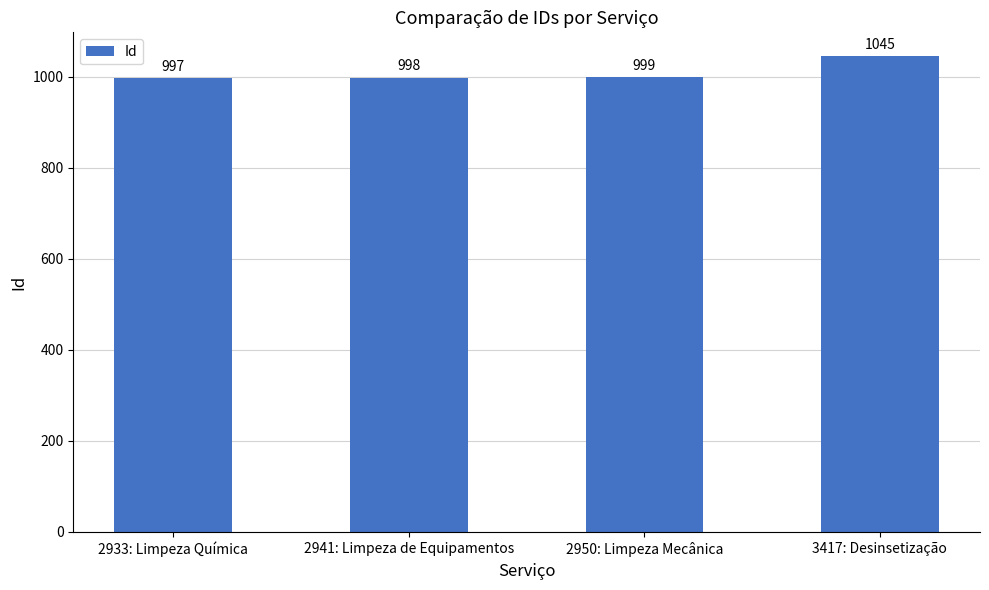

List the labels in order of value, smallest first.

2933: Limpeza Química, 2941: Limpeza de Equipamentos, 2950: Limpeza Mecânica, 3417: Desinsetização